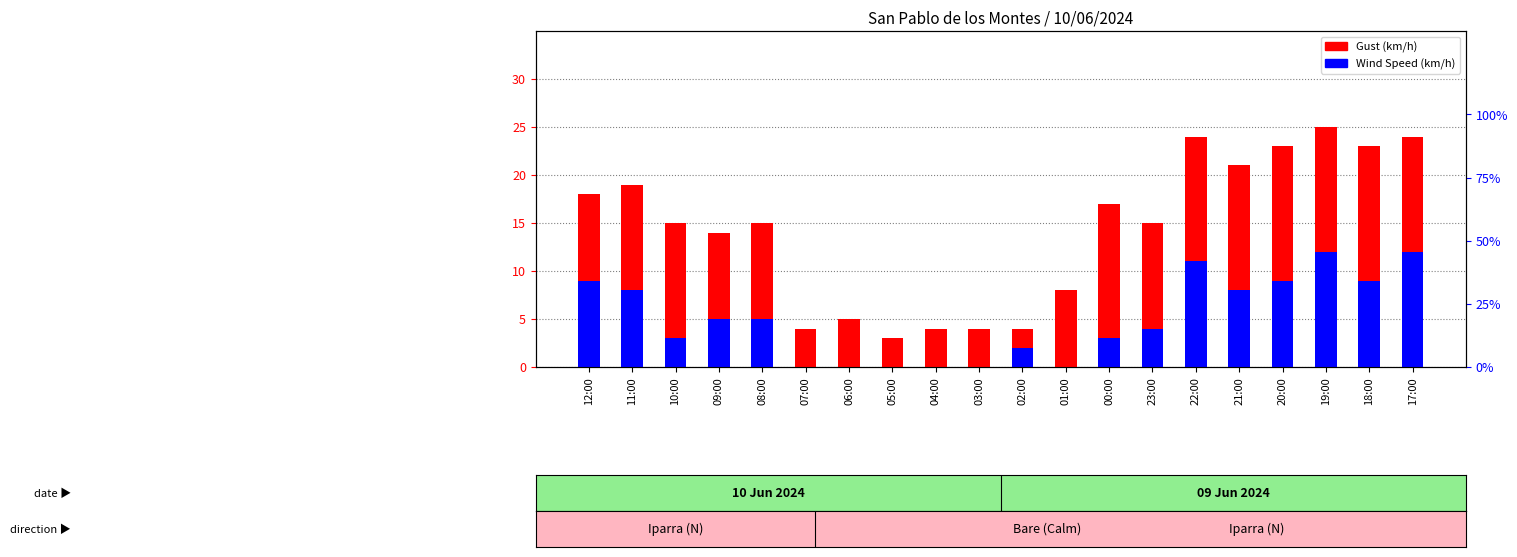

What is the value of the Wind Speed (km/h) bar at the 11th from the left?

2